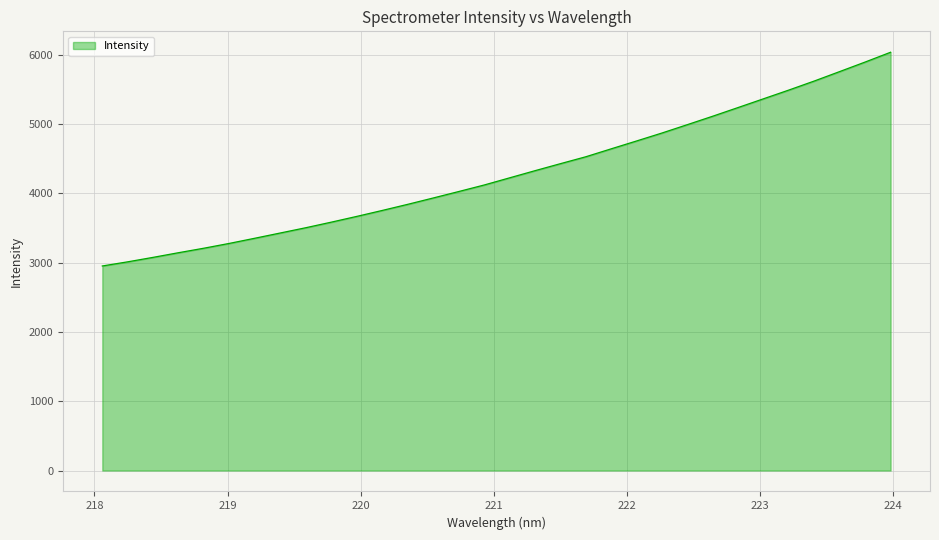

What is the difference between the maximum and minimum values?

3085.4